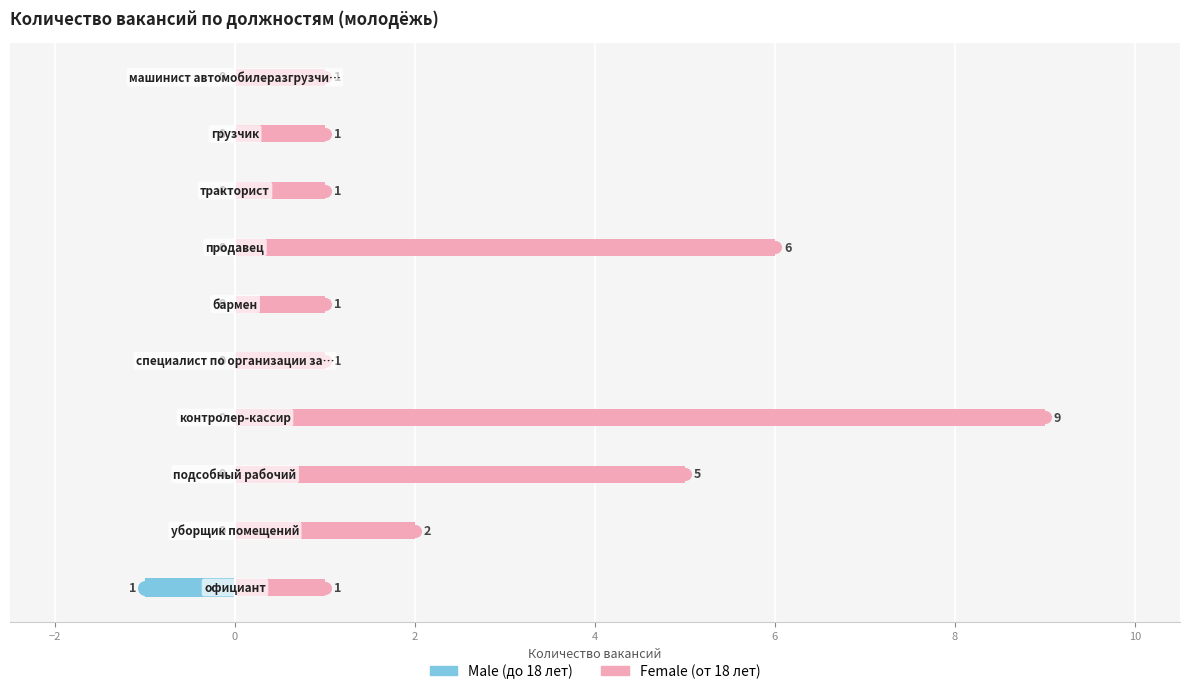

List the series in order of their overall mean, lowest first.

Male, Female